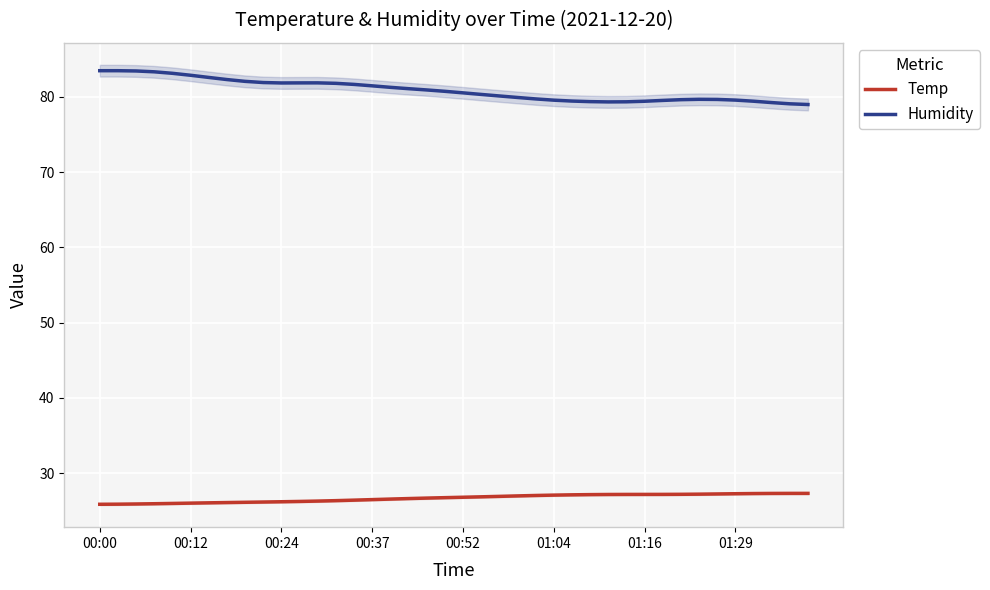

What is the difference between the Humidity values at 17 and 39?

2.1